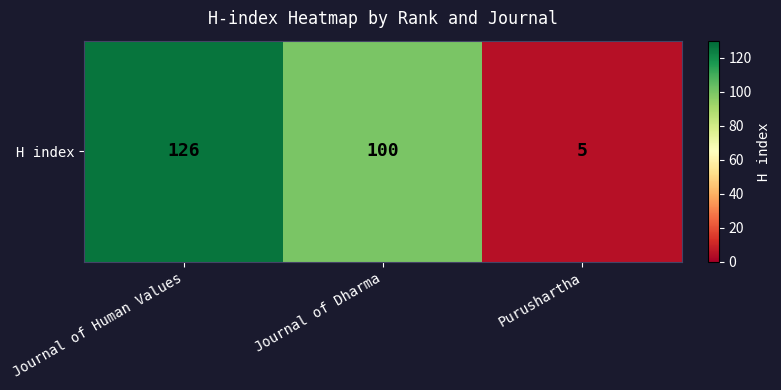

How many values are between 5 and 126?

3